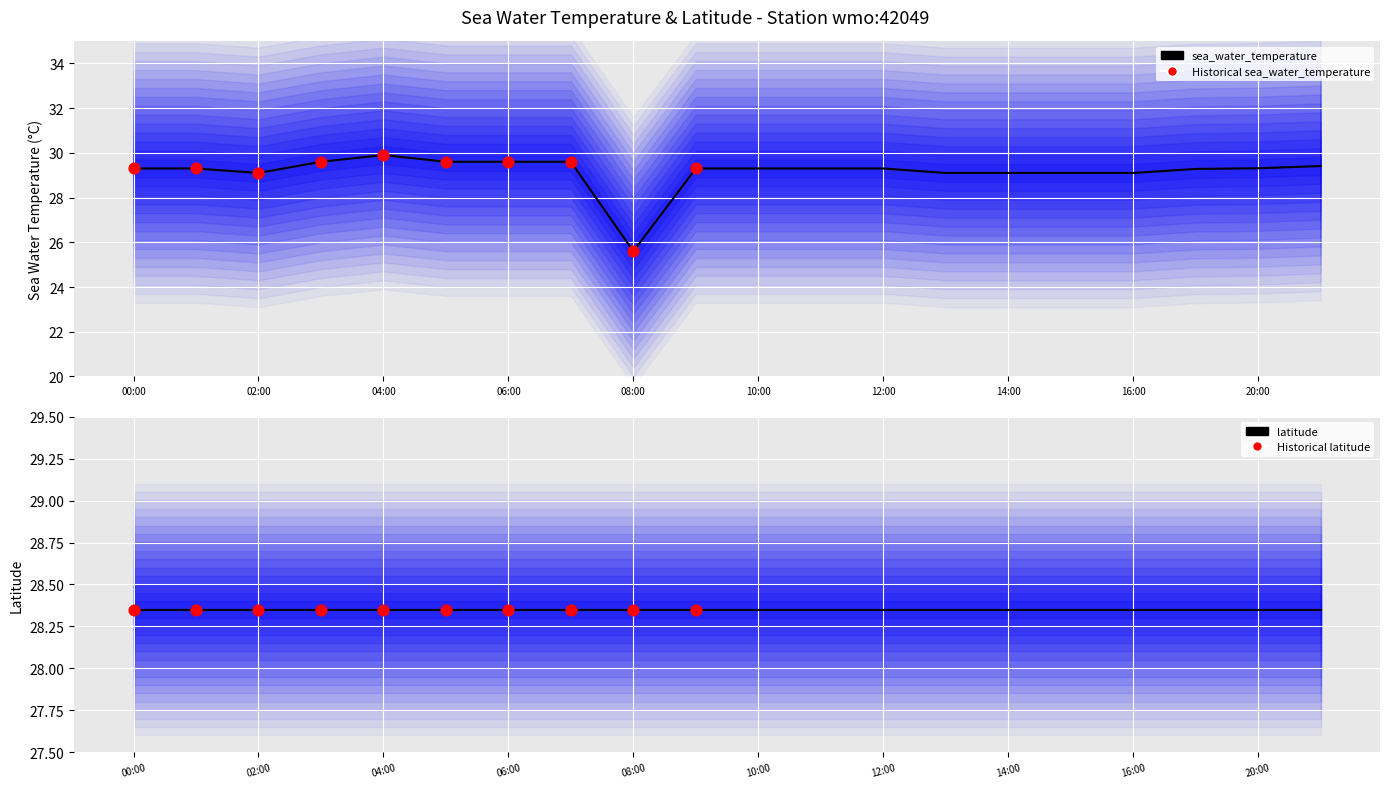

Which has a higher value, 02:00 or 12:00?

12:00